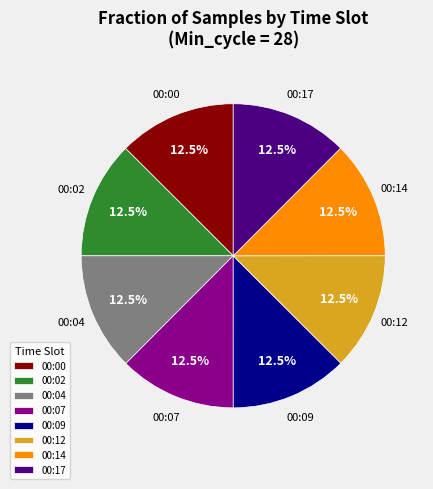

Approximately how many times larger is the value at 00:12 compared to 00:17?

1.0